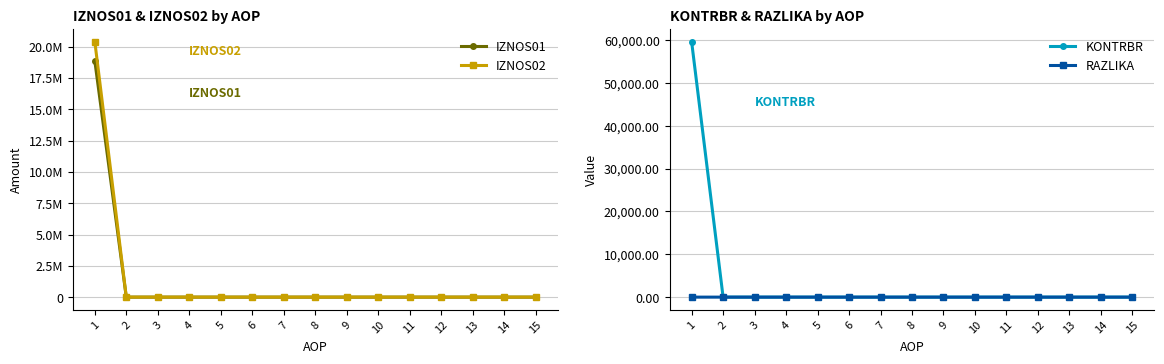

True or false: IZNOS01 and RAZLIKA cross at least once.

False